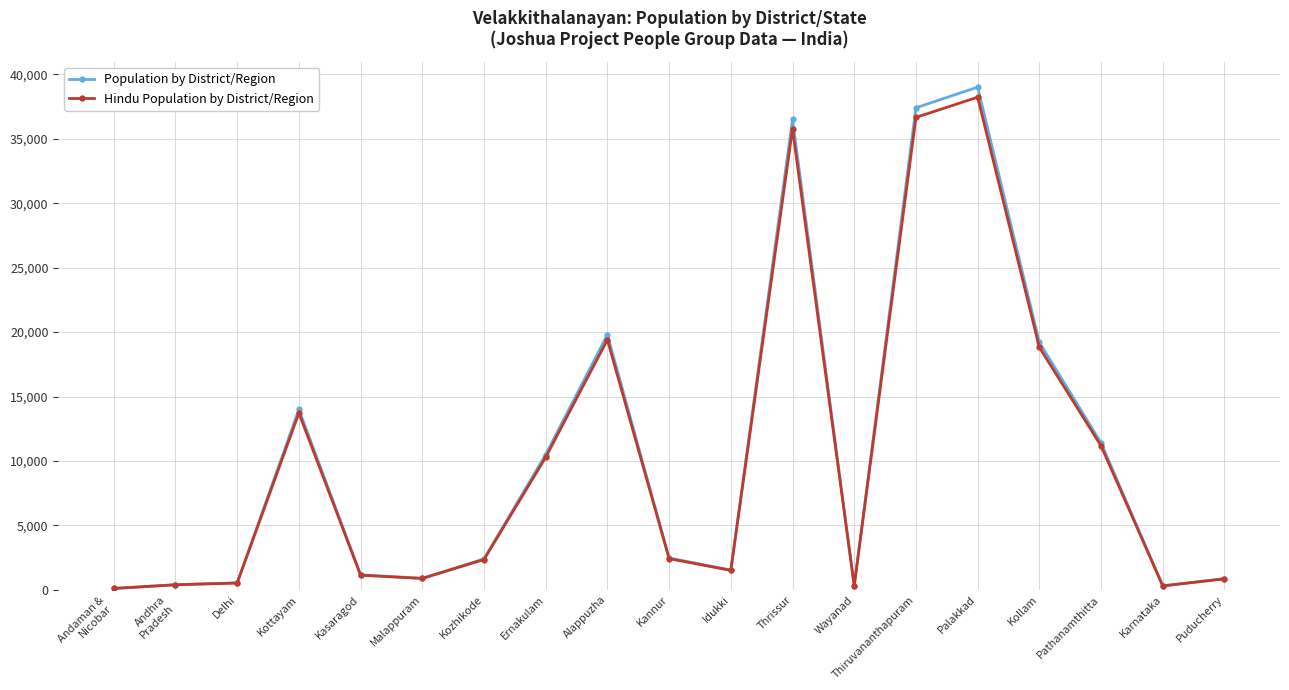

True or false: Population by District/Region has more than 2 interior local peaks.

True